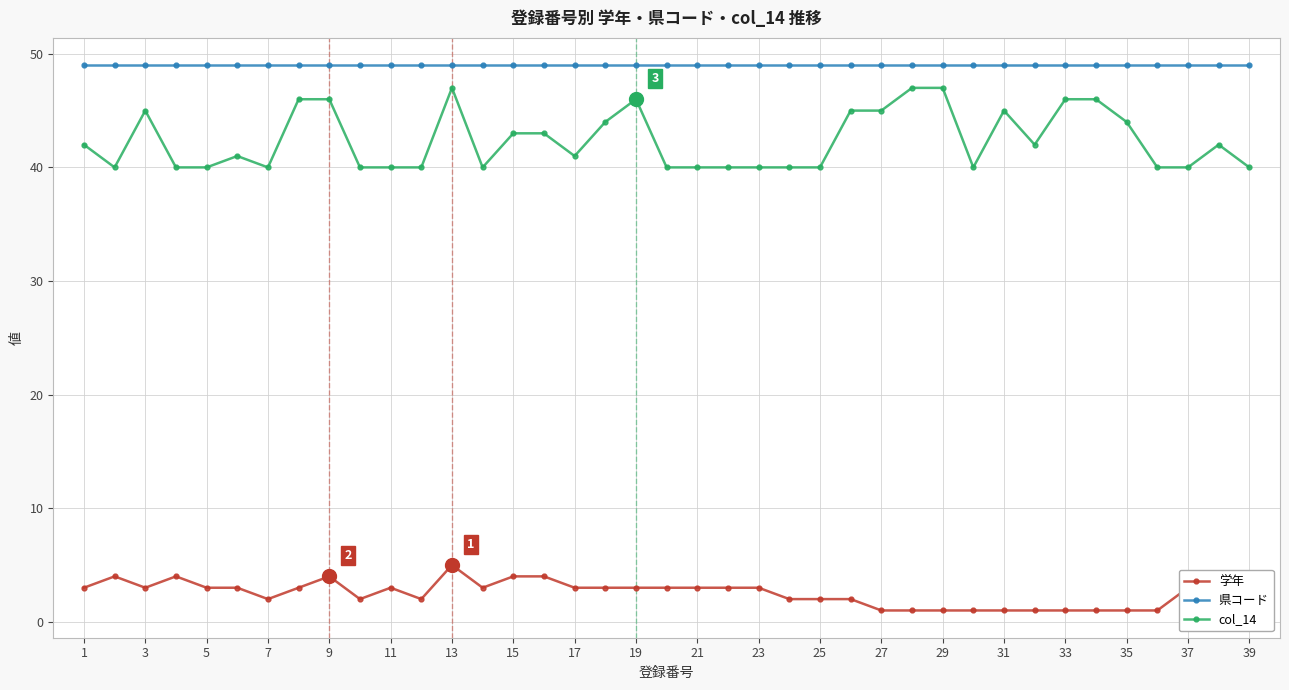

What is the average value of the 県コード series?

49